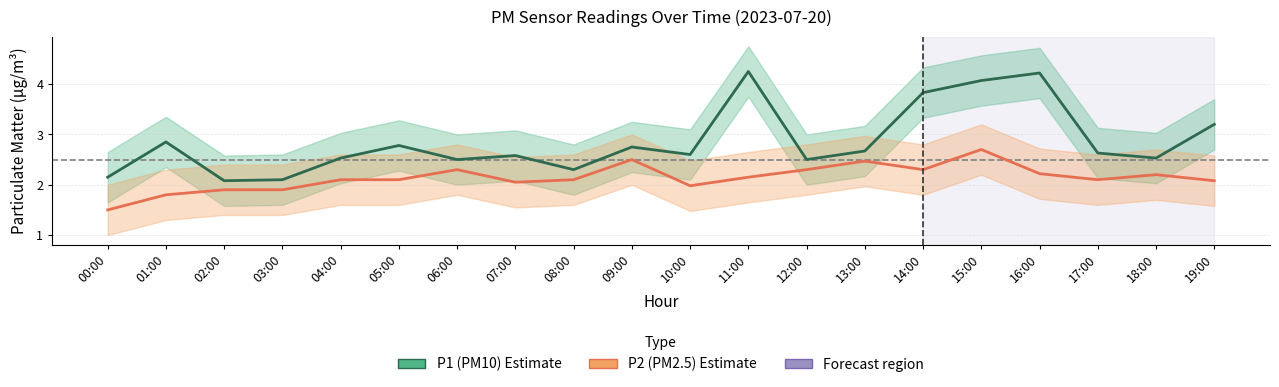

True or false: P1 (PM10) and P2 (PM2.5) cross at least once.

False